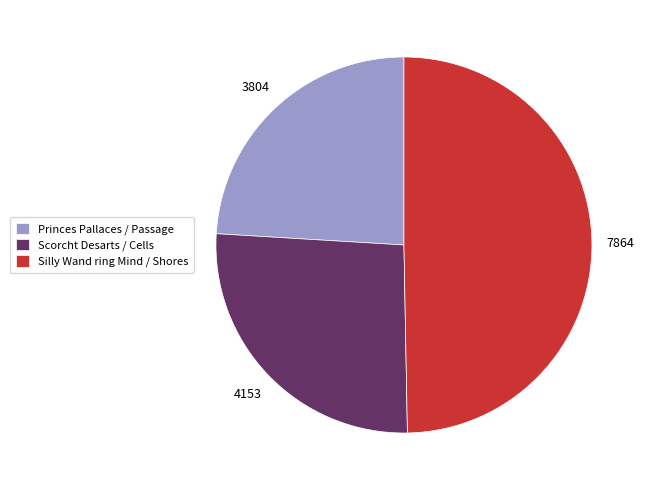

How many segments does this pie chart have?

3